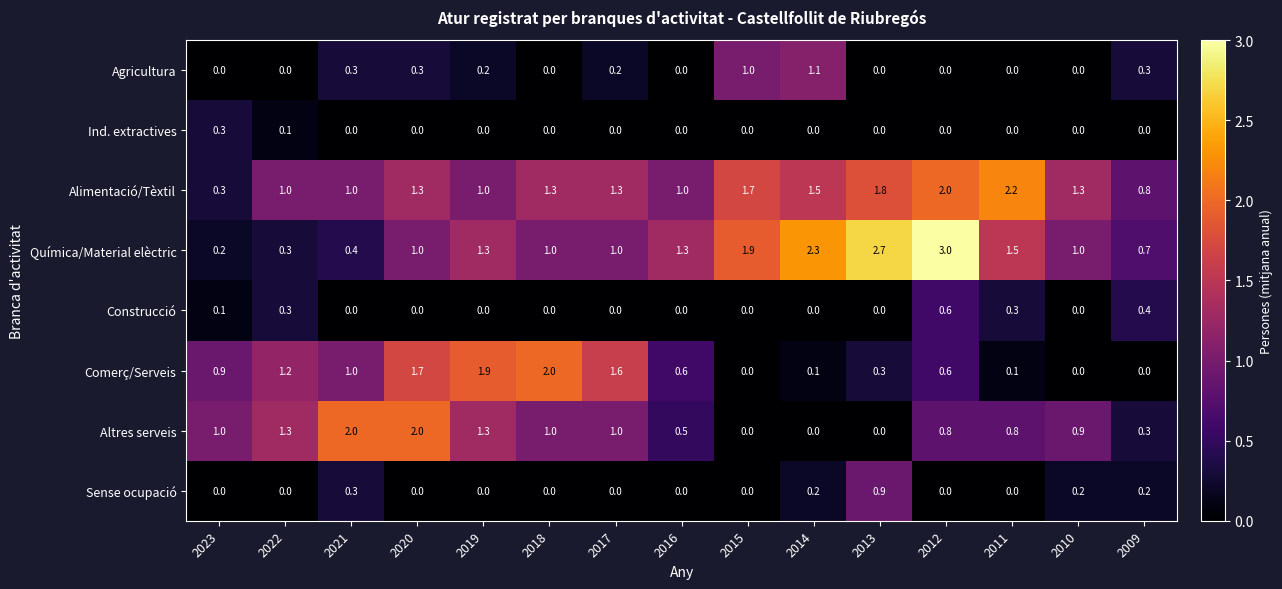

Which series has the largest range (max minus min)?

Química/Material elèctric